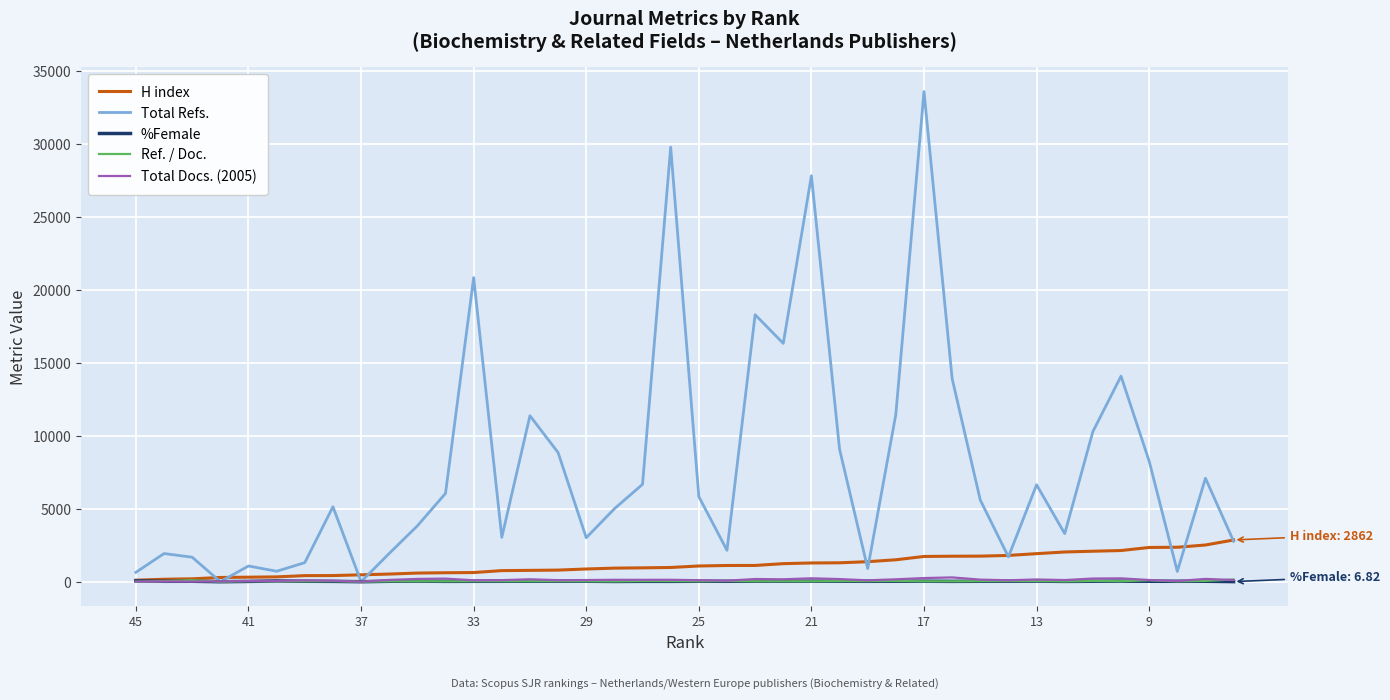

How many data points in H index are less than 1078?

20